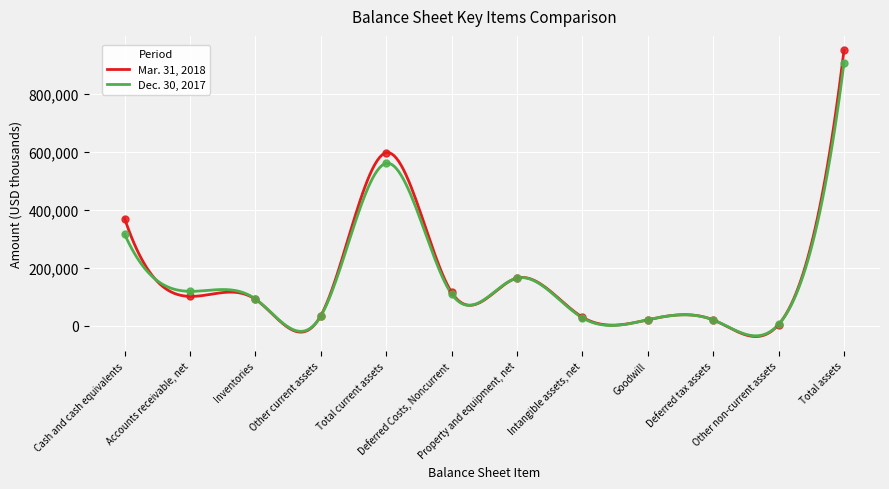

Which series contains the lowest Y value?

Mar. 31, 2018